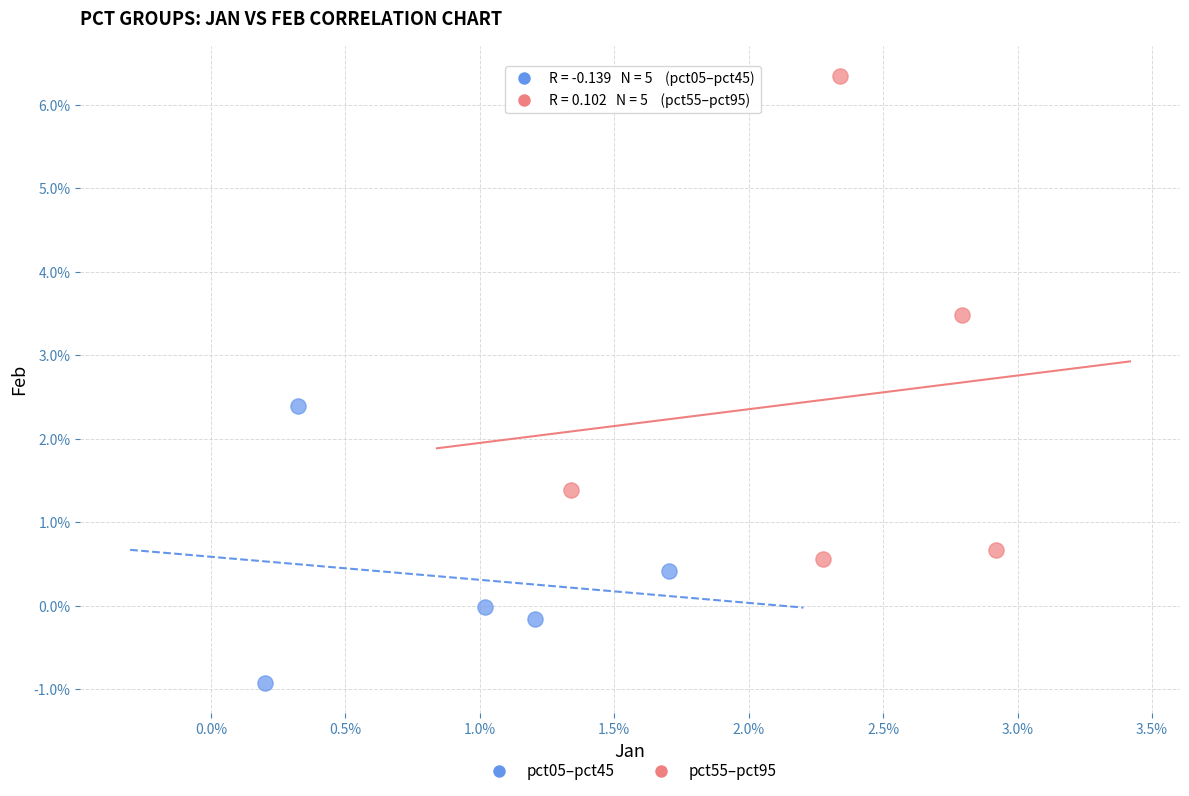

What are all the series names shown in the legend?

pct05–pct45, pct55–pct95